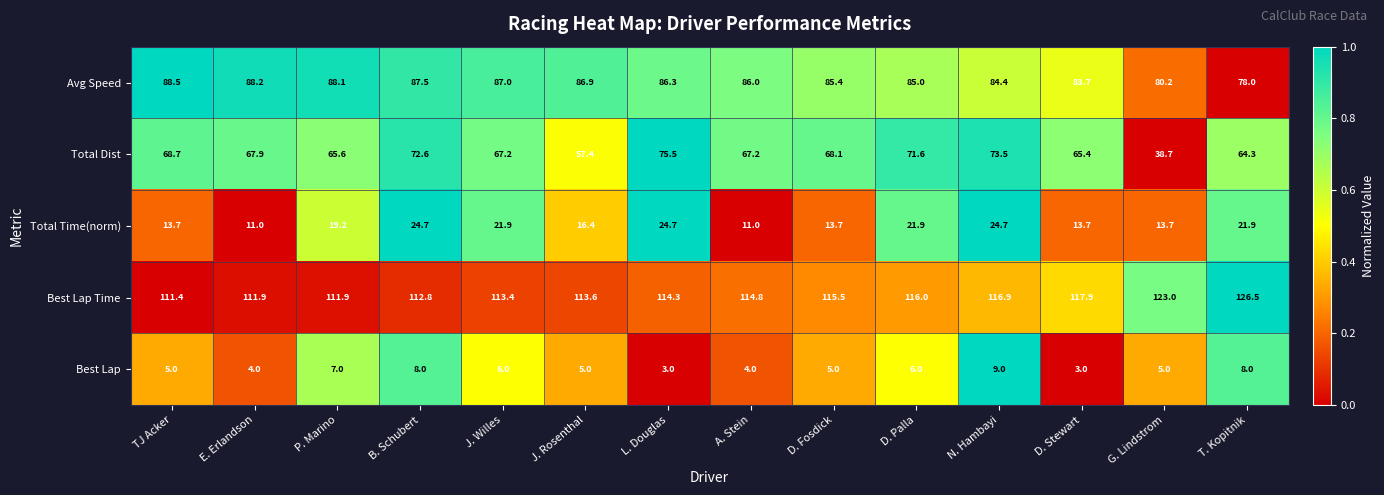

What is the maximum value for Total Time(norm)?

24.7